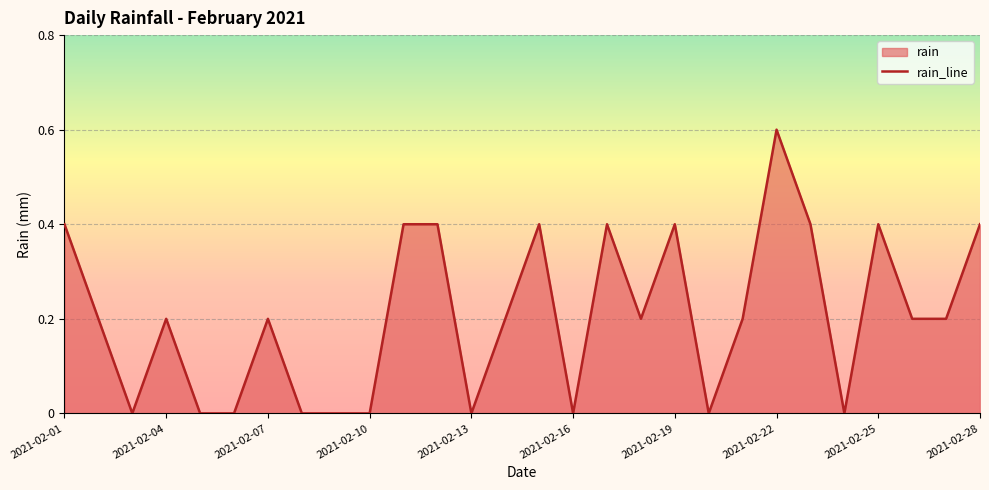

The chart shows a value of 0.0 at 23. True or false?

True